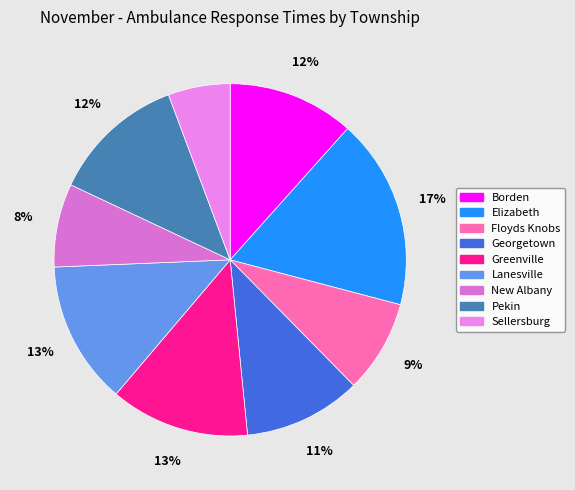

To the nearest percent, what portion does Sellersburg represent?

6%